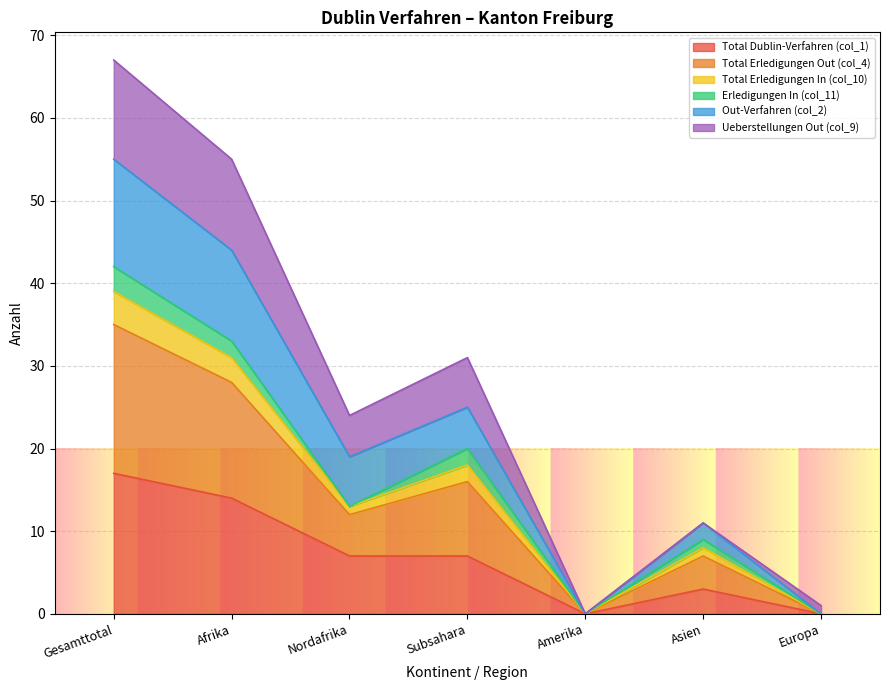

Is it true that Total Dublin-Verfahren (col_1) equals 30 at Gesamttotal?

False